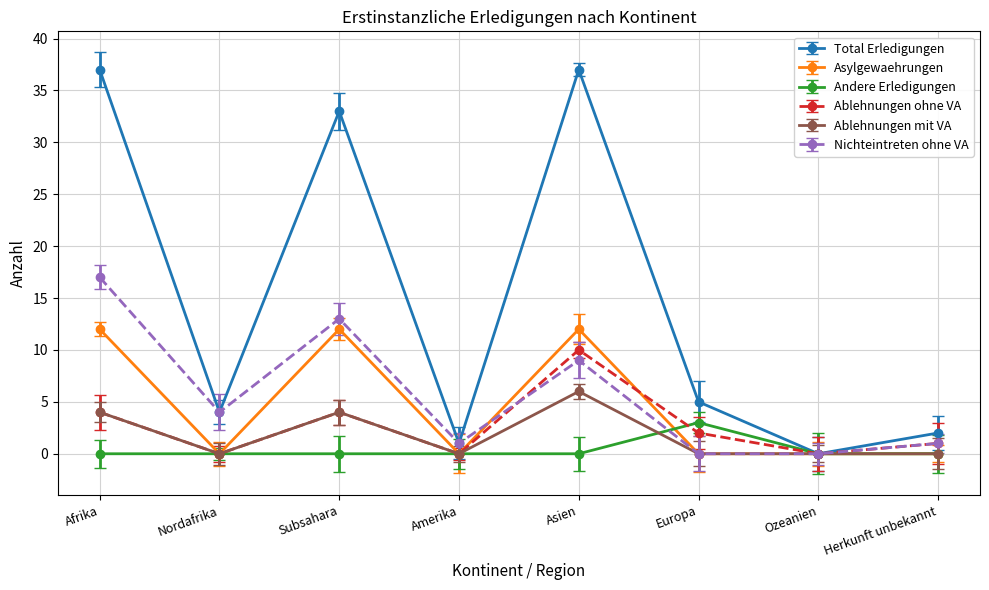

The value of Ablehnungen mit VA at Subsahara is 4. True or false?

True